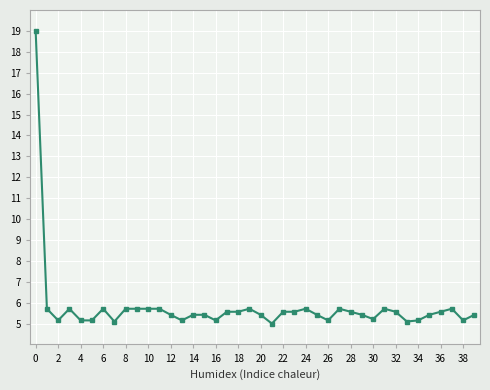

What is the maximum value shown in the chart?

19.0